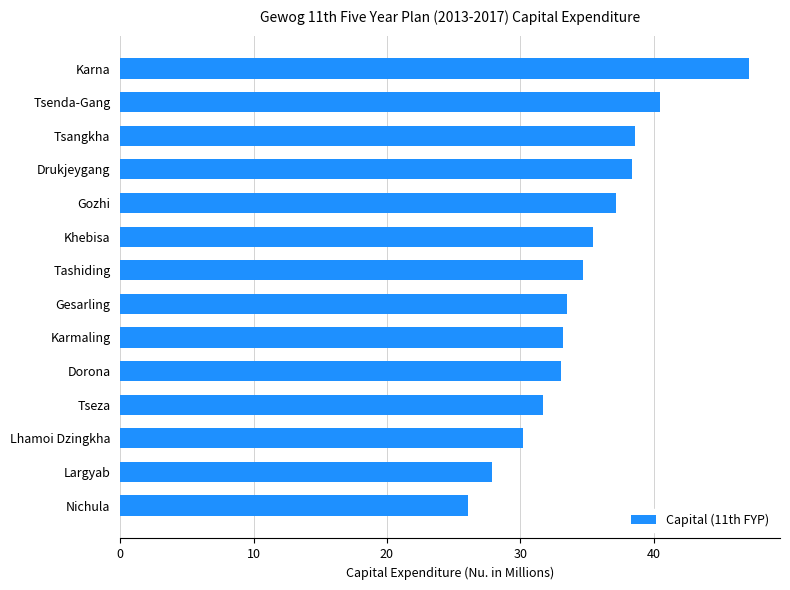

Read the value at Karna.

47.1